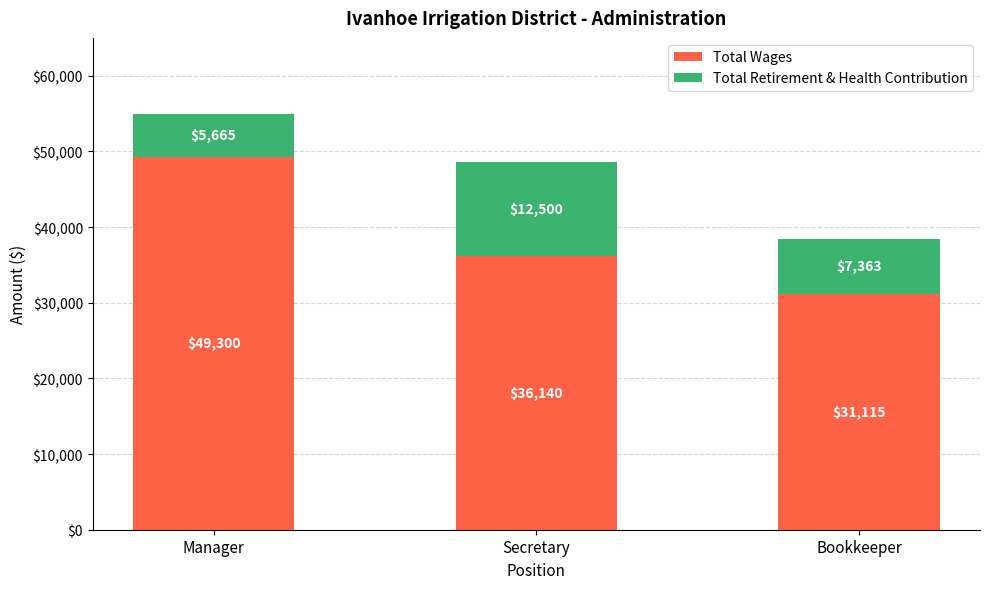

Are the bars horizontal?

No